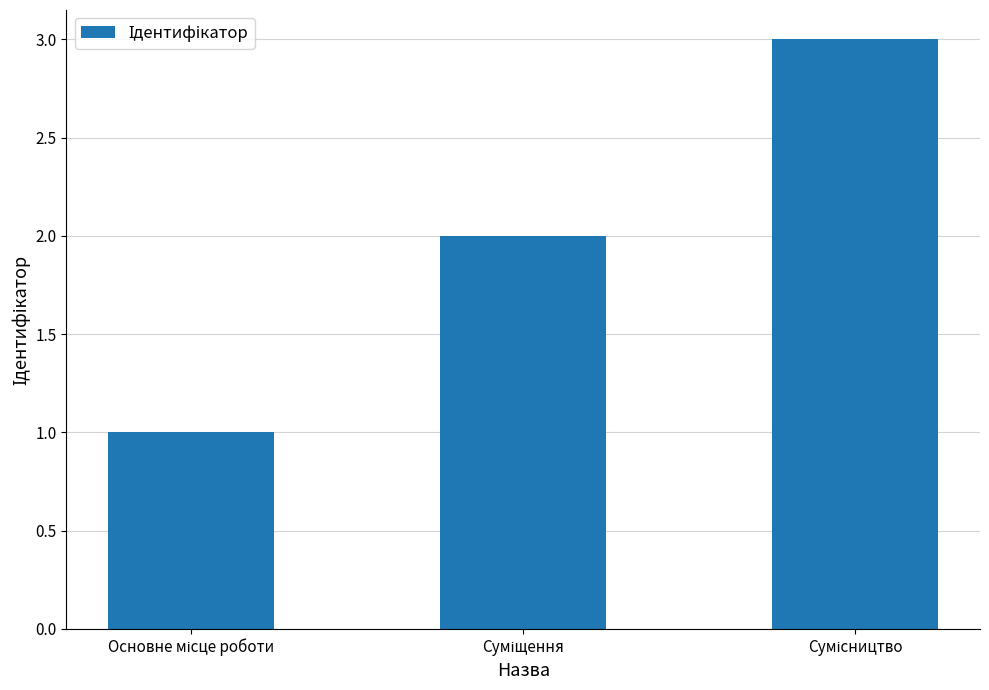

How many categories are shown in the chart?

3